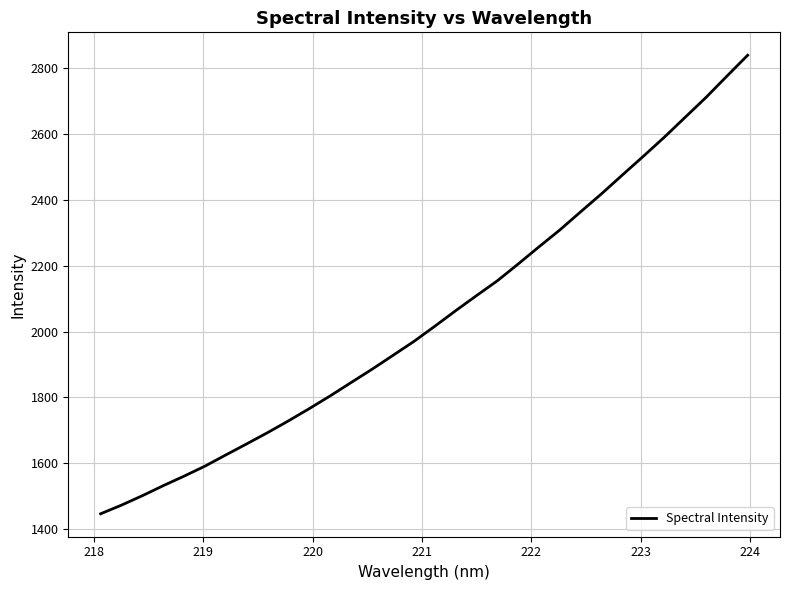

What is the smallest value displayed?

1446.3